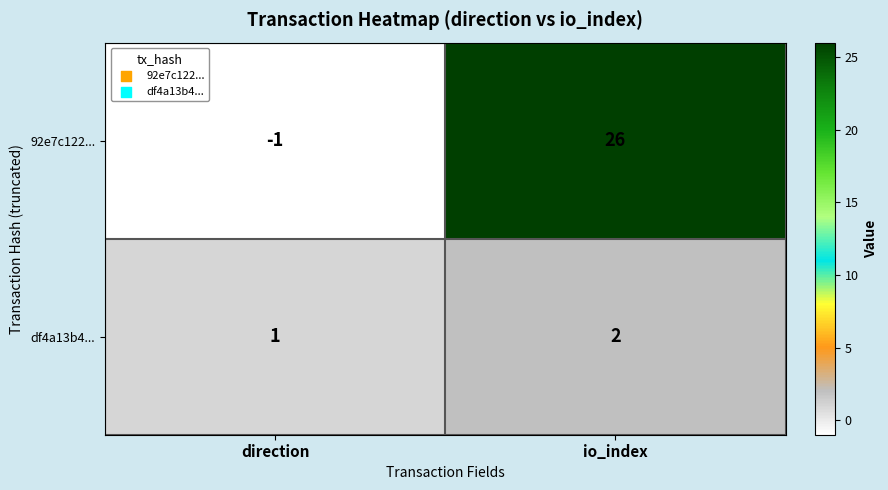

Reading left to right, what are all the values shown in this chart?

92e7c122...: -1	26
df4a13b4...: 1	2